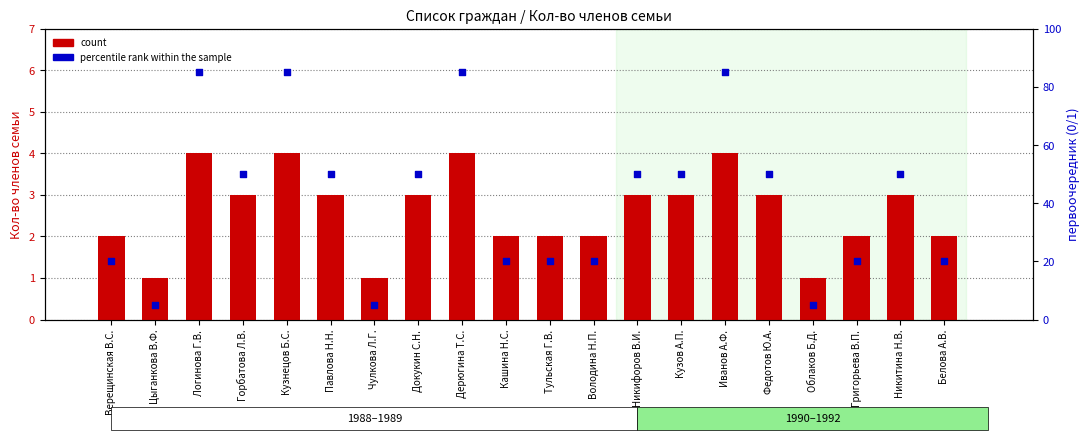

Which series has the widest spread of Y values?

percentile rank within the sample